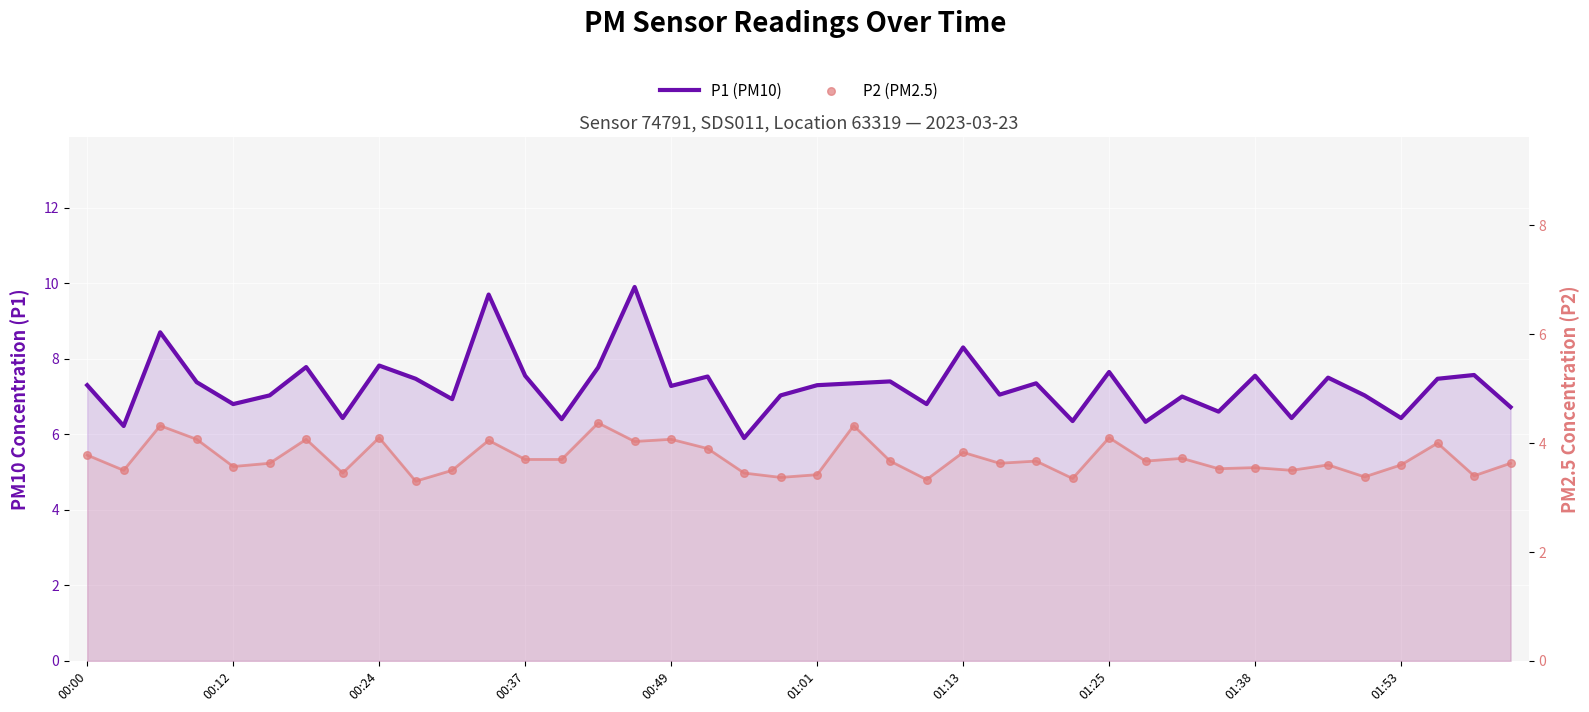

What are all the series names shown in the legend?

P1 (PM10), P2 (PM2.5)